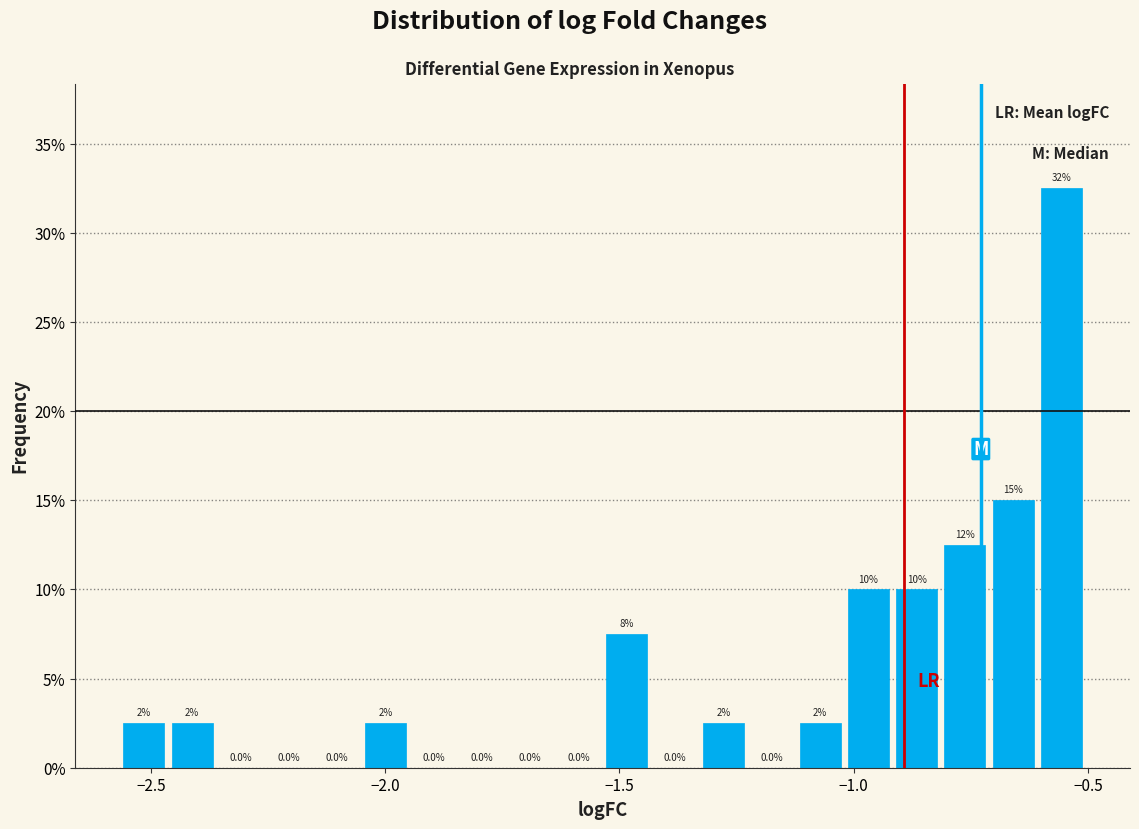

Read against the x-axis, roughly where is the centre of the tallest bar?

-0.55